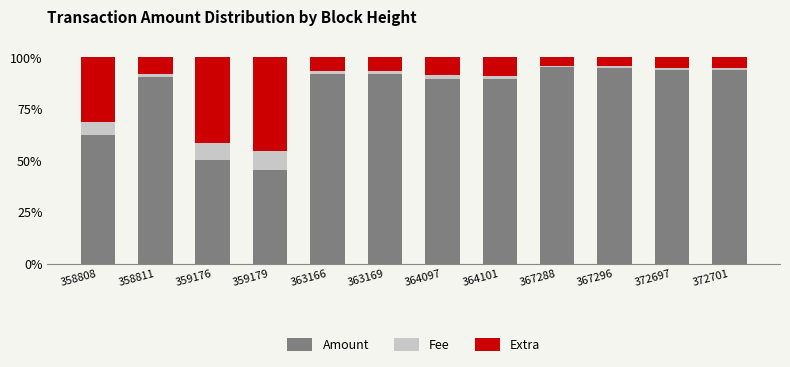

What is the minimum value for Amount?

45.5